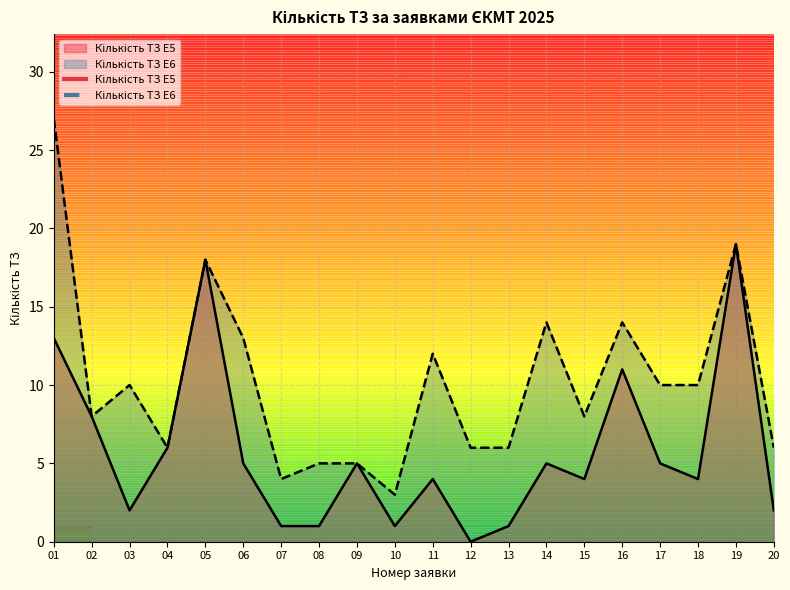

Where does the Кількість ТЗ E6 series first go above 10?

01